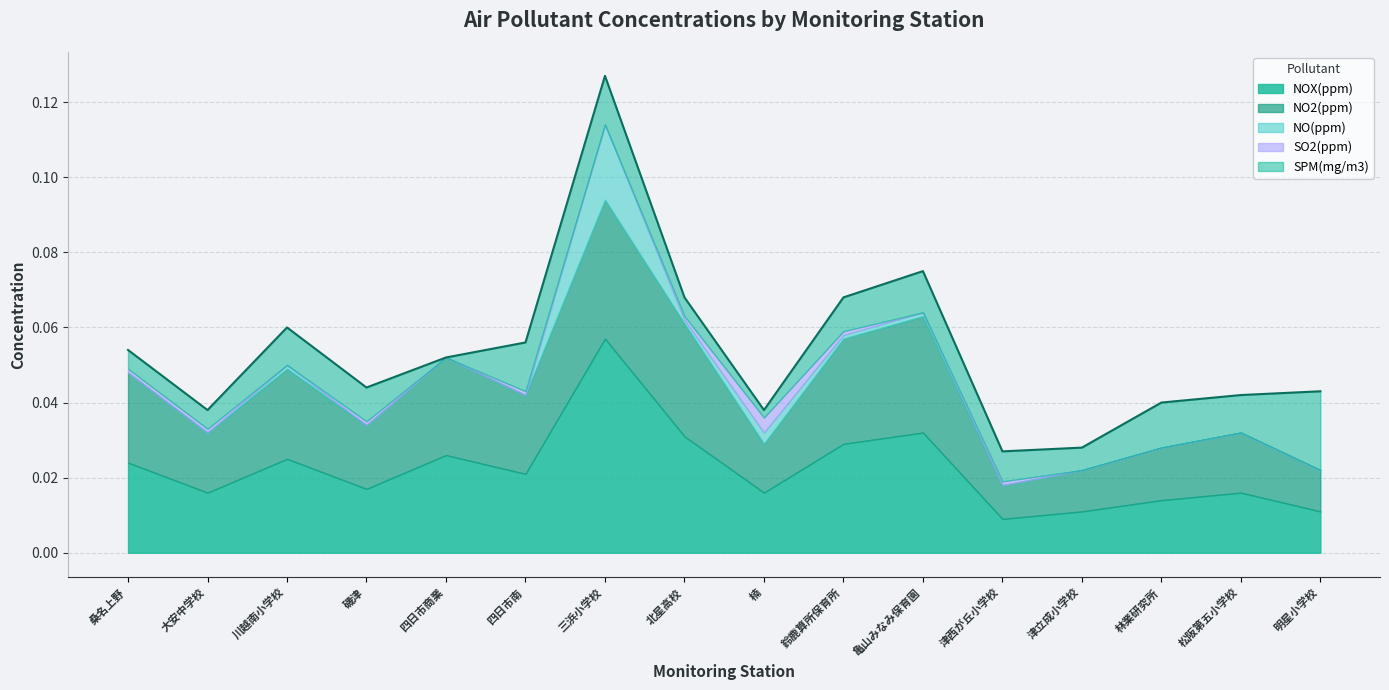

Count the number of categories in the chart.

16